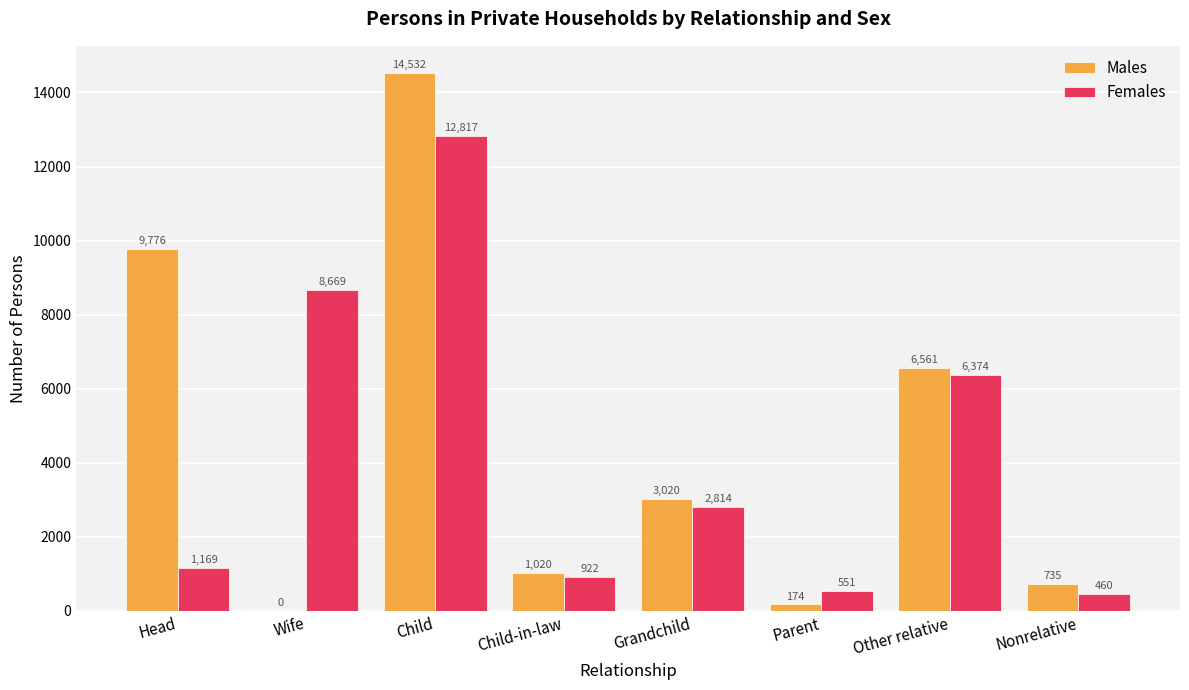

True or false: Females has a value of 12817 at Child.

True